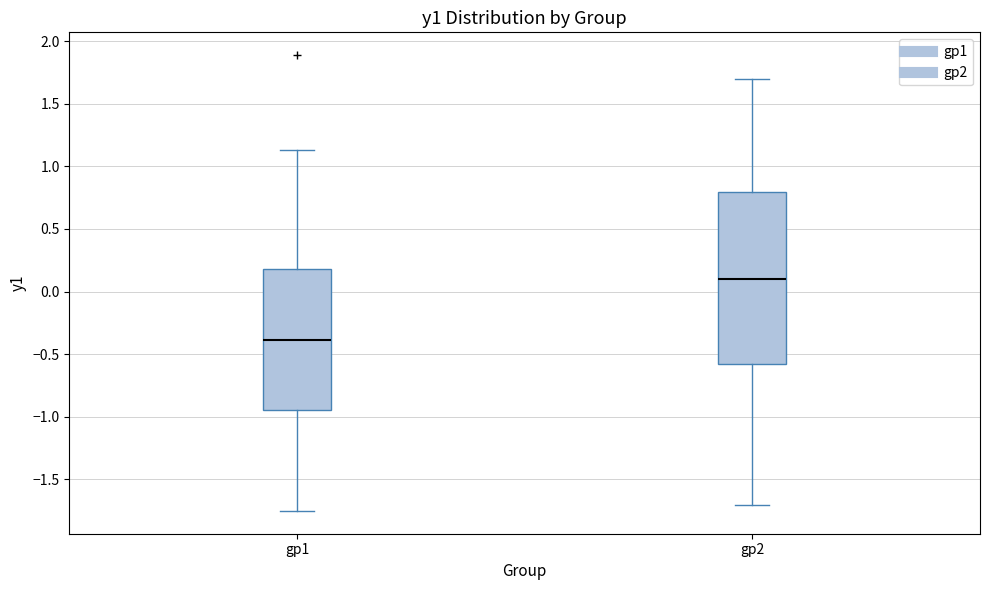

Reading left to right, transcribe this box plot: for each box, give where its median line is, the range the box spans, and where its two whiskers end, as read against the y-axis. The values are not printed on the chart, so give them approximately, as read against the axis.

gp1: median -0.40, box -0.95 to 0.20, whiskers -1.75 to 1.15
gp2: median 0.10, box -0.60 to 0.80, whiskers -1.70 to 1.70